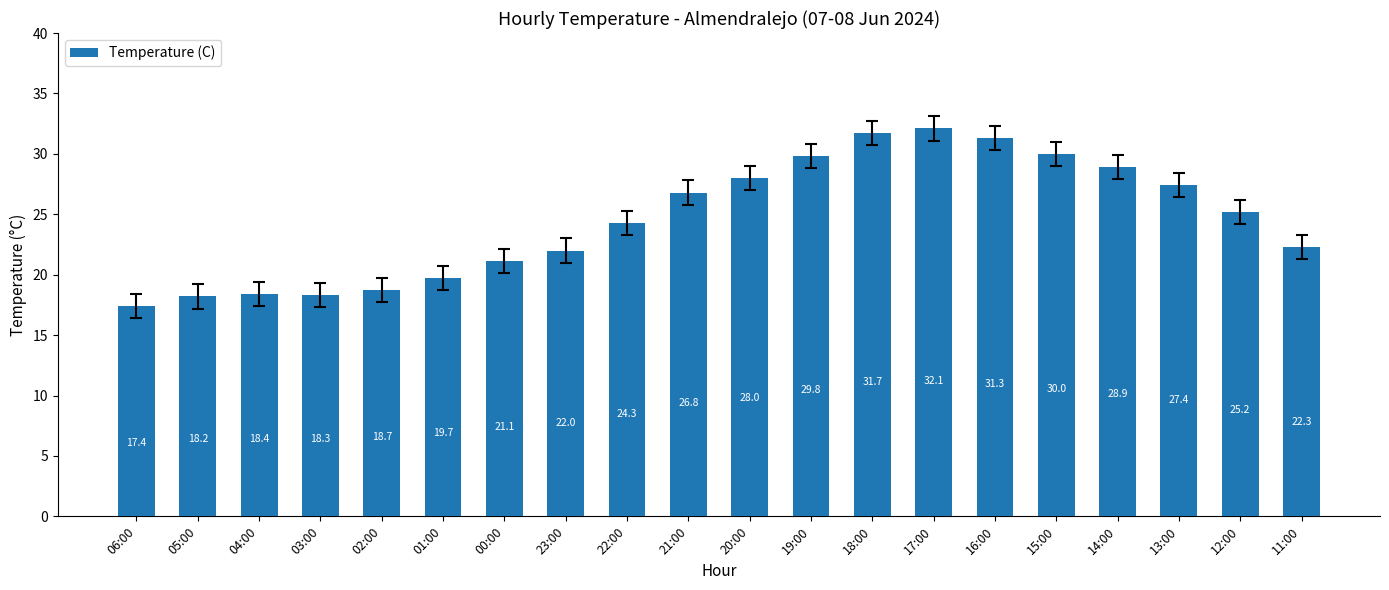

Rank the categories by value from highest to lowest.

17:00, 18:00, 16:00, 15:00, 19:00, 14:00, 20:00, 13:00, 21:00, 12:00, 22:00, 11:00, 23:00, 00:00, 01:00, 02:00, 04:00, 03:00, 05:00, 06:00